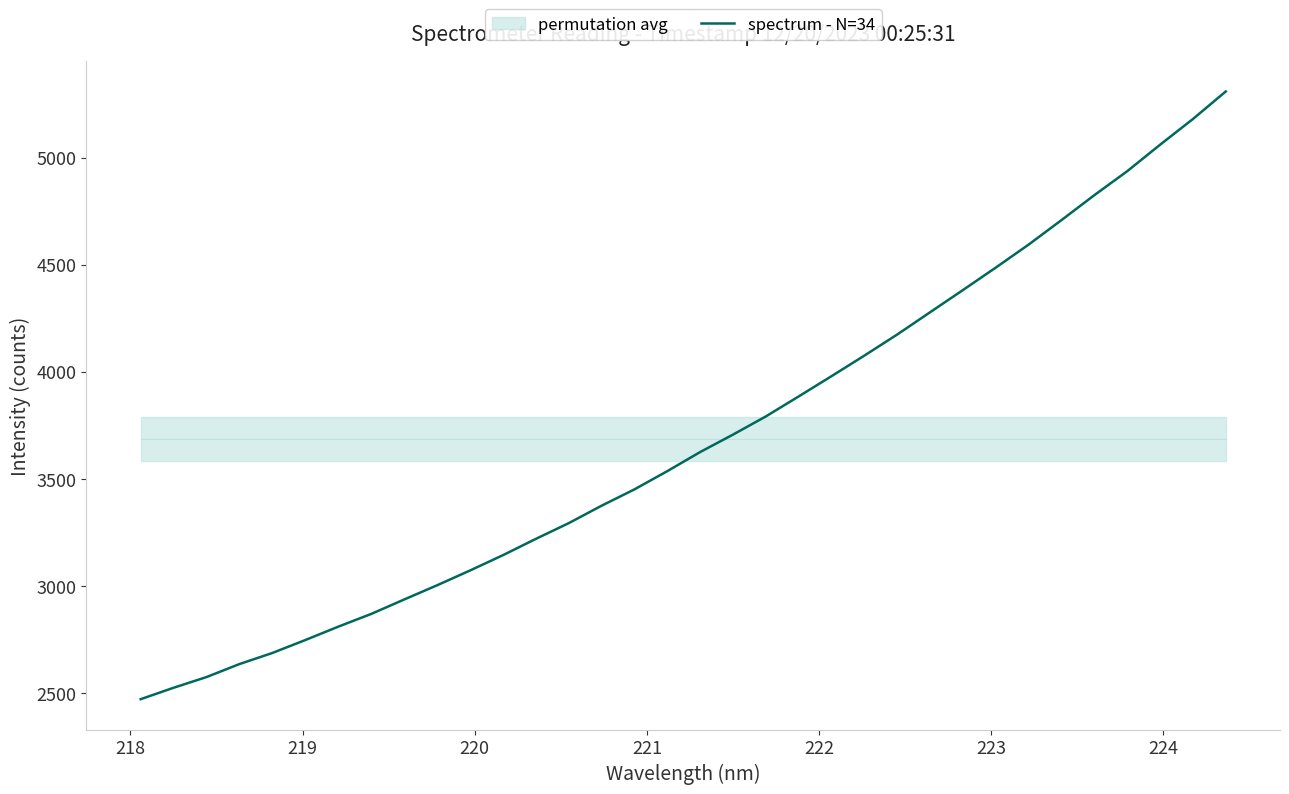

Reading right to left, what are all the values shown in this chart?

5308.4	5179.9	5059.8	4936.3	4824.6	4708.2	4593.9	4486.5	4381.6	4278.0	4174.0	4075.6	3979.5	3884.8	3791.3	3706.4	3624.9	3535.7	3450.6	3374.3	3292.7	3219.3	3143.3	3071.8	3002.9	2936.6	2869.3	2809.9	2747.5	2687.3	2635.5	2574.8	2524.9	2471.5